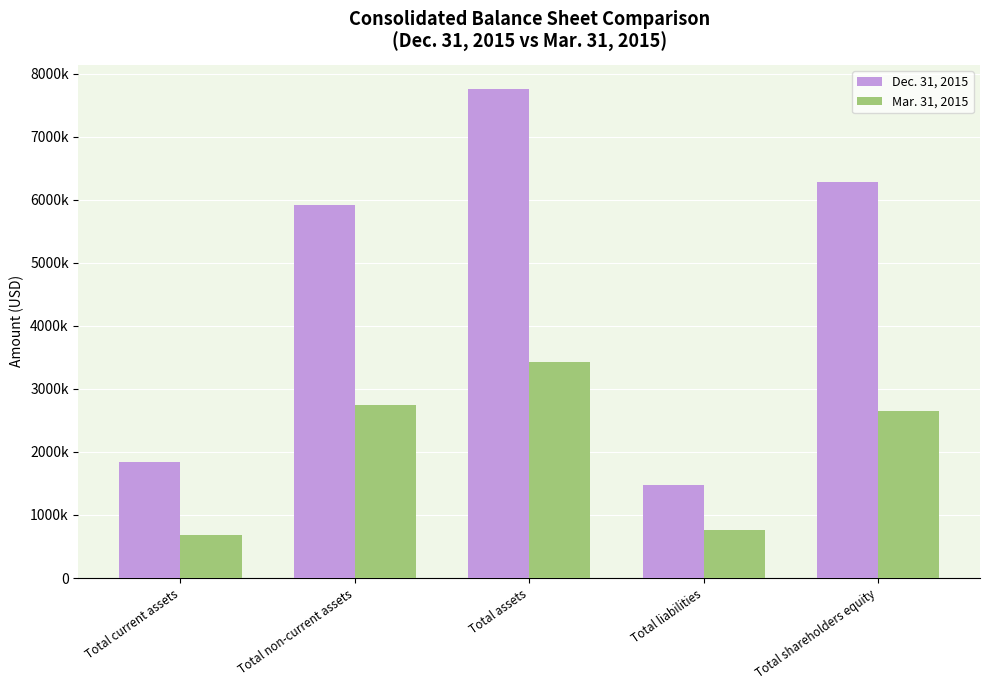

What are all the series names shown in the legend?

Dec. 31, 2015, Mar. 31, 2015